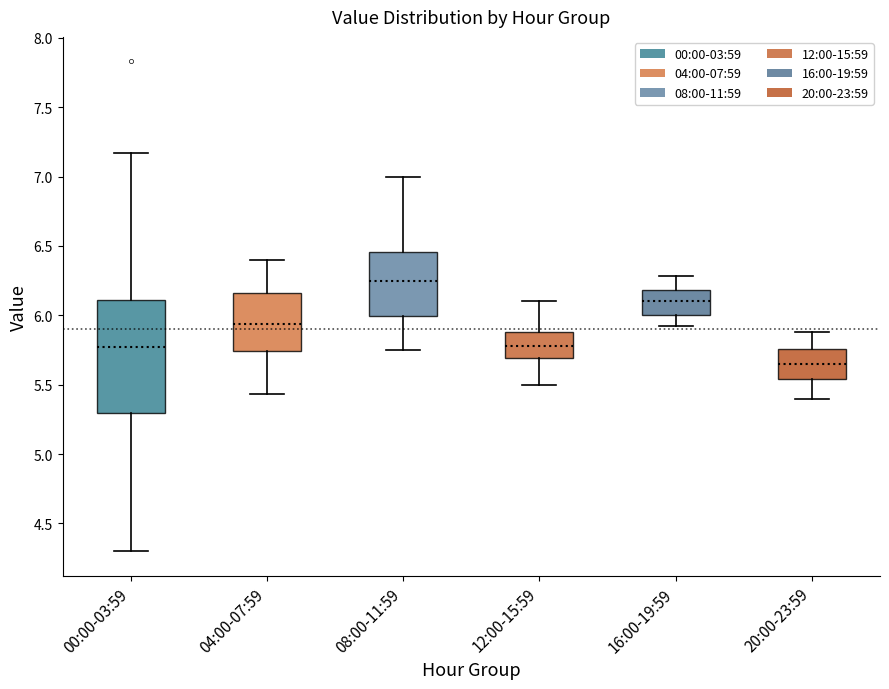

Where does the upper whisker of the box for 00:00-03:59 end on the y-axis? The values are not printed on the chart, so give them approximately, as read against the axis.

7.15